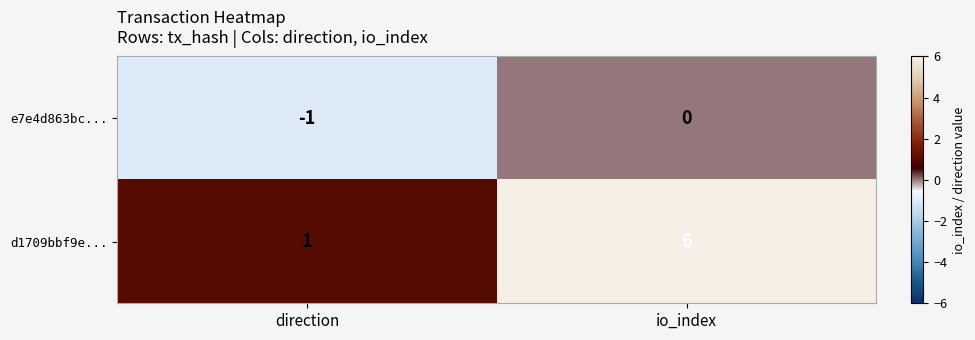

At which label is e7e4d863bc... closest to 0?

io_index